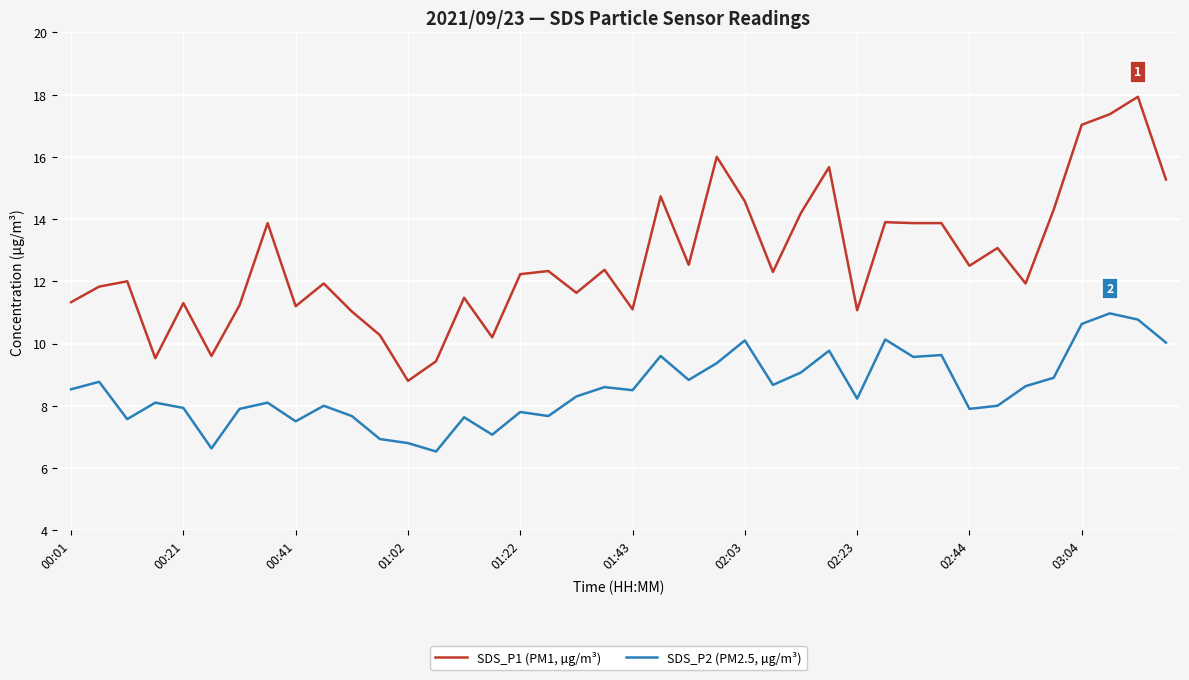

Which series has the widest spread of values?

SDS_P1 (PM1, µg/m³)